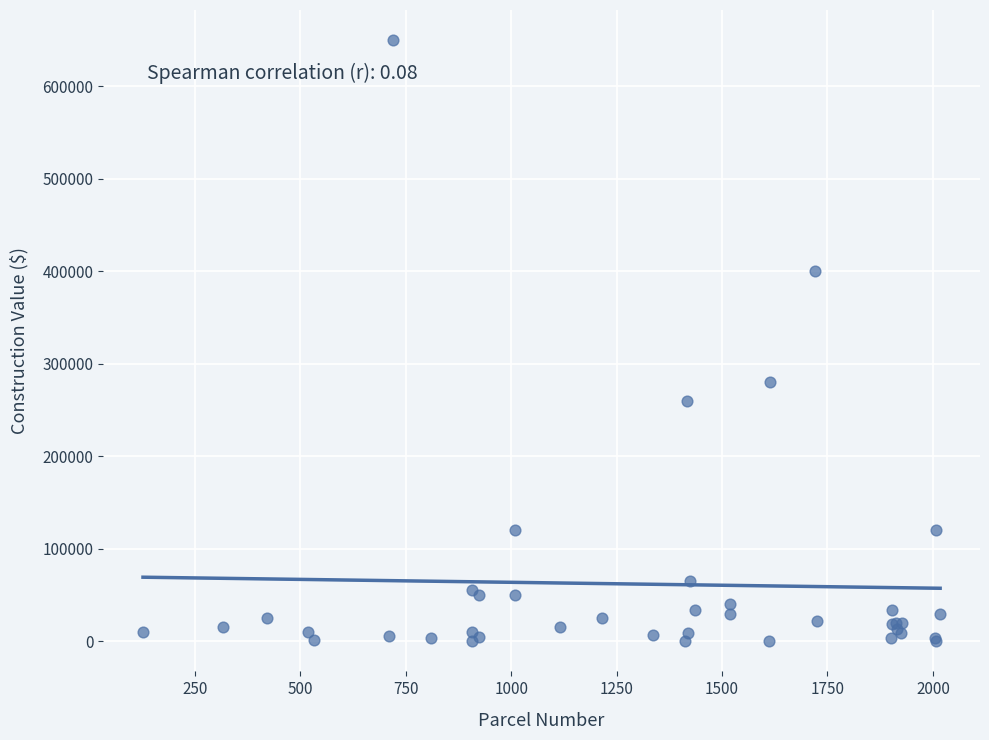

What Y value in the scatter plot is closest to 325000?

280000.0